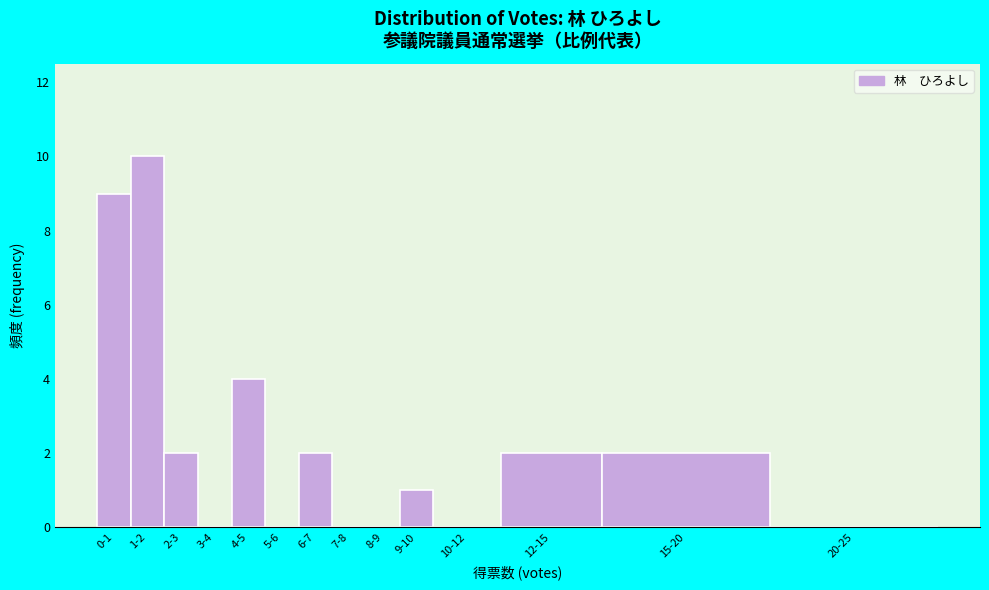

Reading right to left, what are all the values shown in this chart?

20-25=0	15-20=2	12-15=2	10-12=0	9-10=1	8-9=0	7-8=0	6-7=2	5-6=0	4-5=4	3-4=0	2-3=2	1-2=10	0-1=9